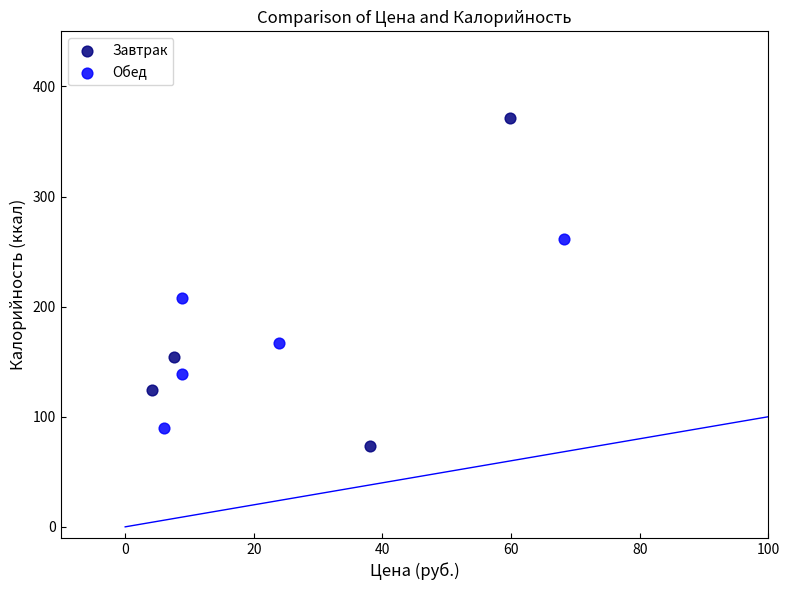

Which series contains the highest Y value?

Завтрак